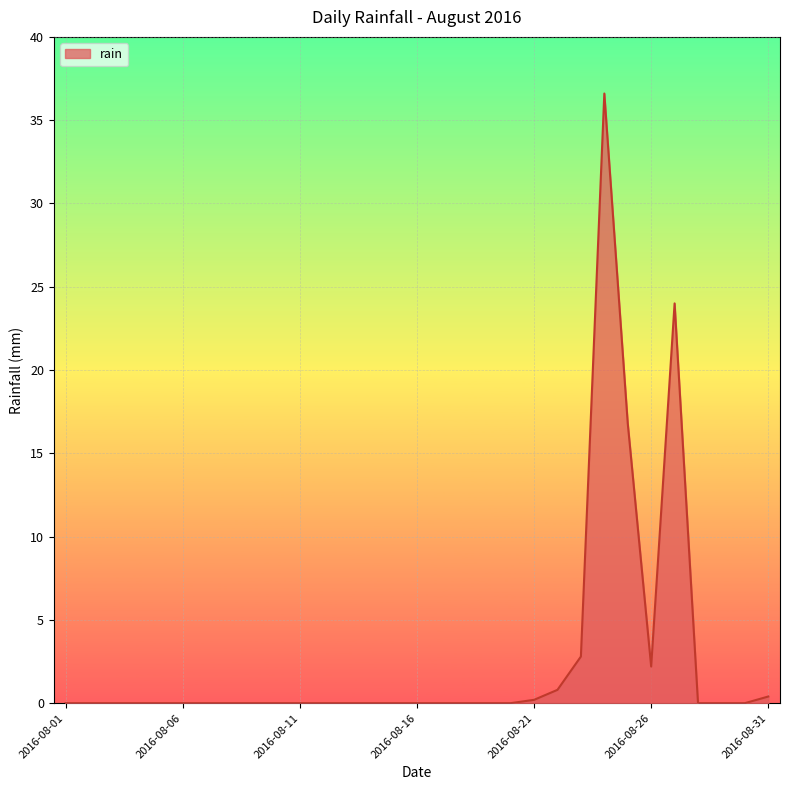

What is the greatest value displayed?

36.6